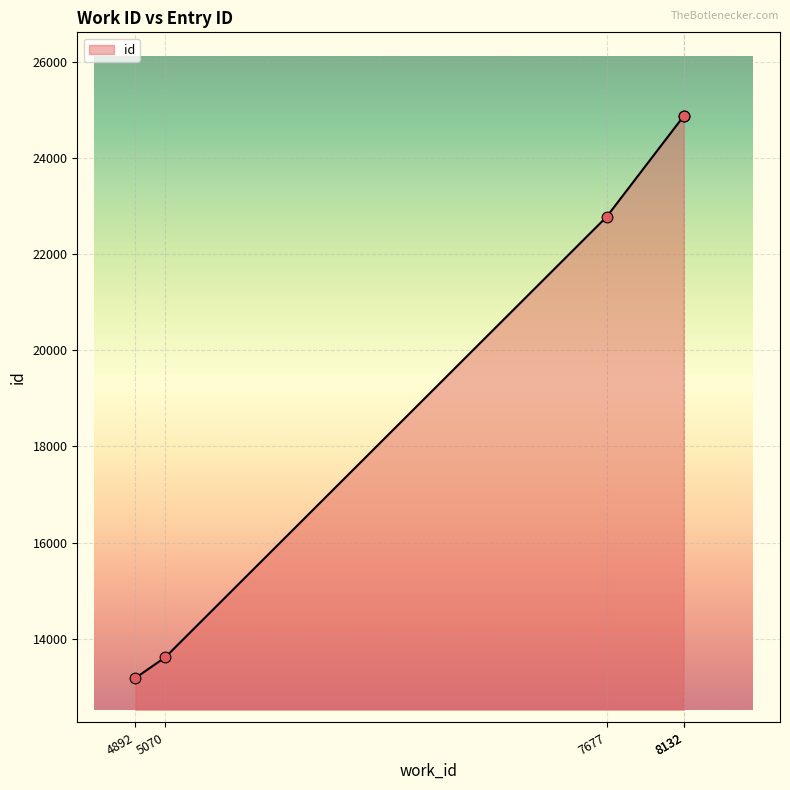

What is the ratio of the value at 4892 to the value at 8132?

0.5